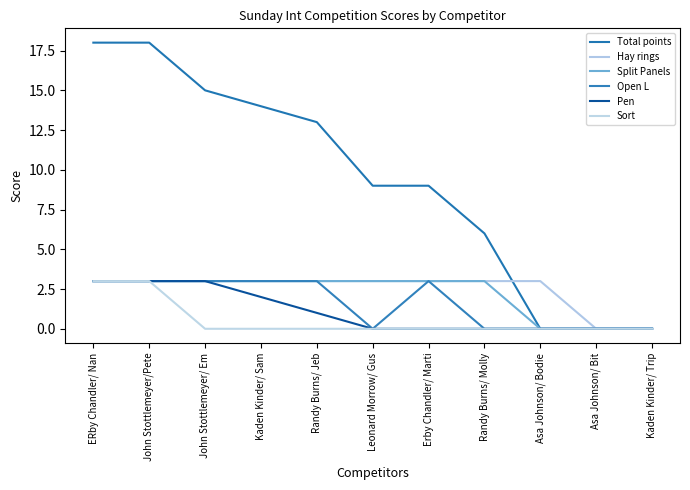

How many categories are shown in the chart?

11